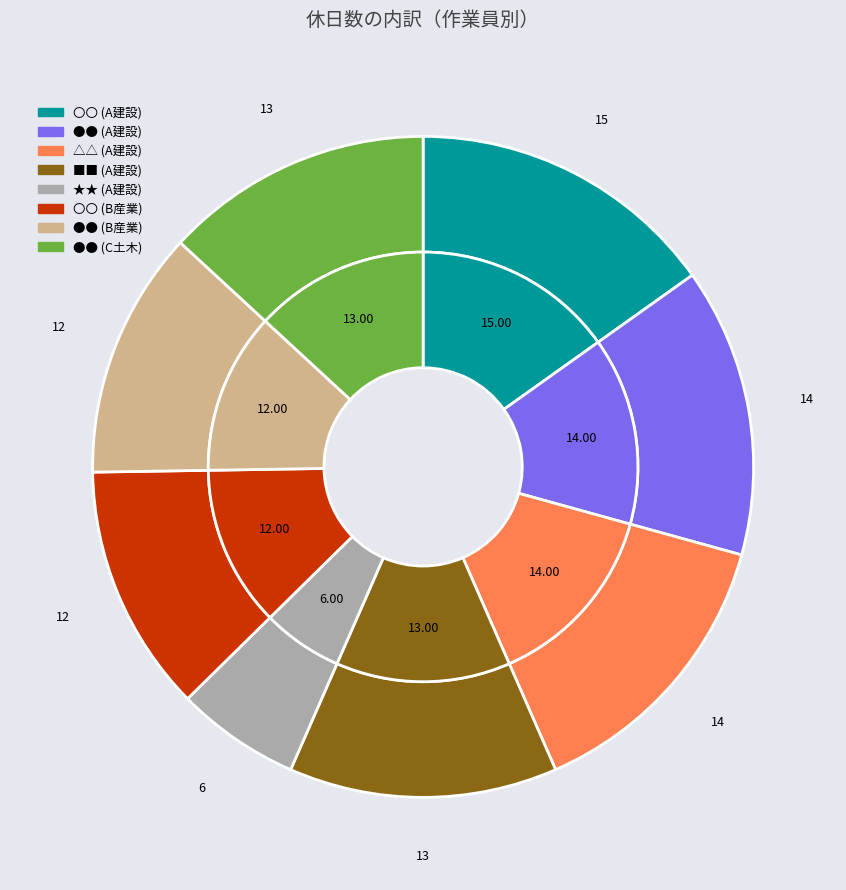

What is the total percentage of ●● (C土木) and 〇〇 (A建設)?

28.3%